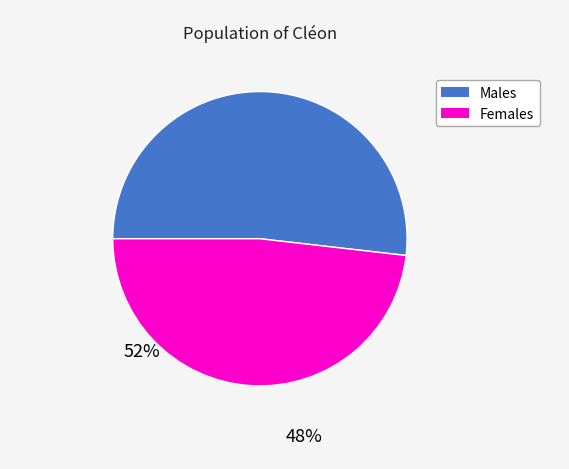

Is there a majority slice in this chart?

Yes